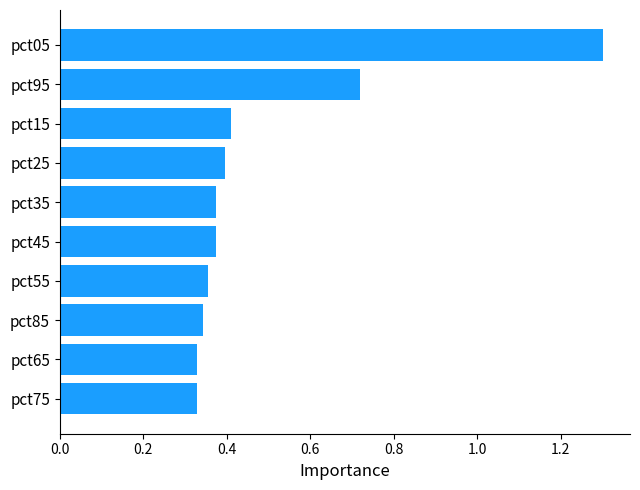

What is the maximum value shown in the chart?

1.3